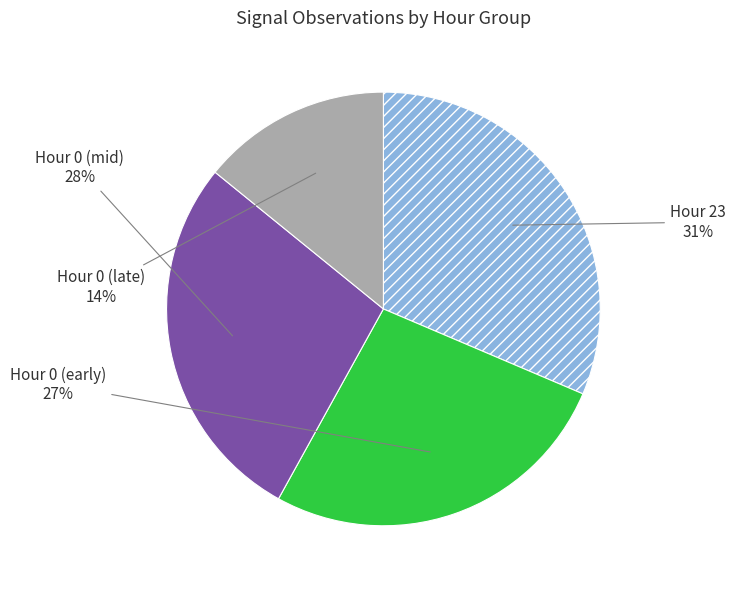

Is there a majority slice in this chart?

No